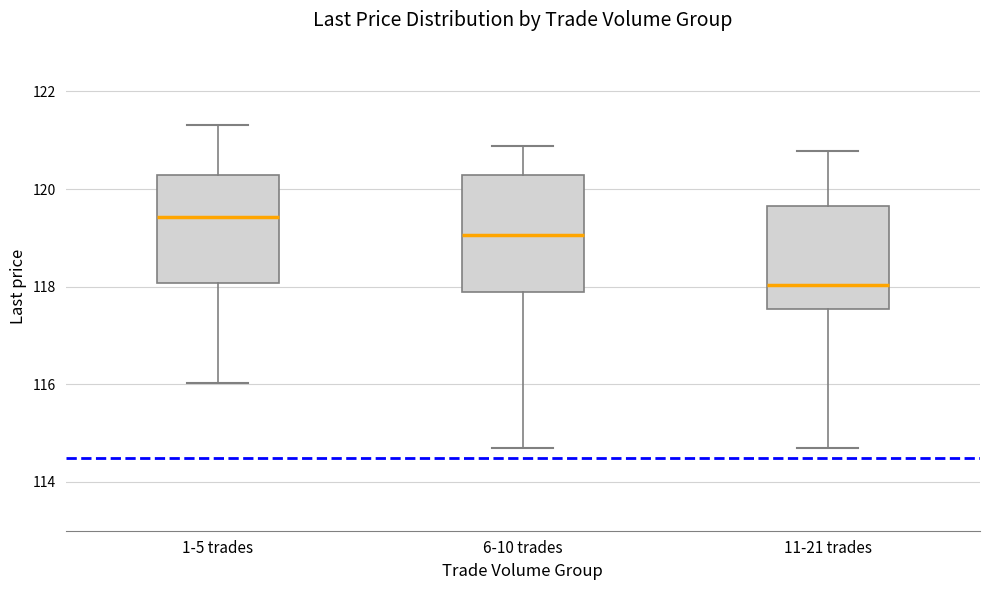

Where does the lower whisker of the box for 6-10 trades end on the y-axis? The values are not printed on the chart, so give them approximately, as read against the axis.

114.6